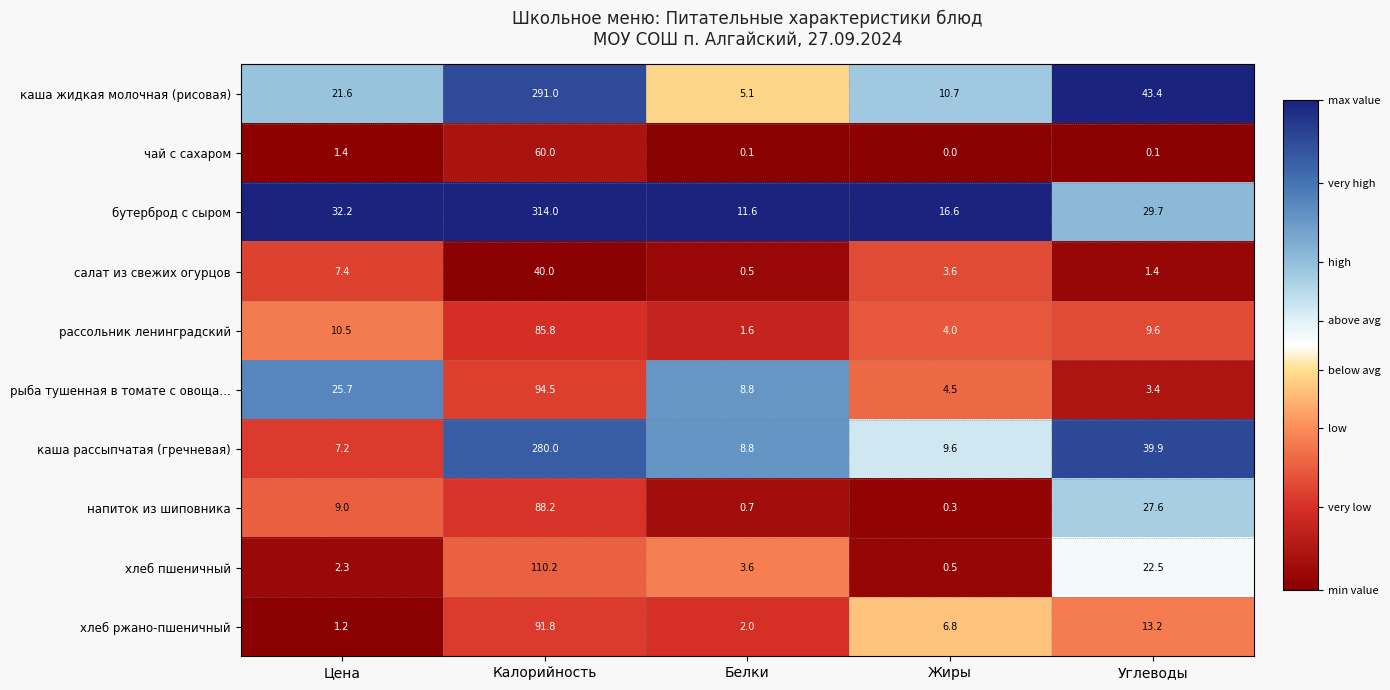

How many categories are shown in the chart?

5